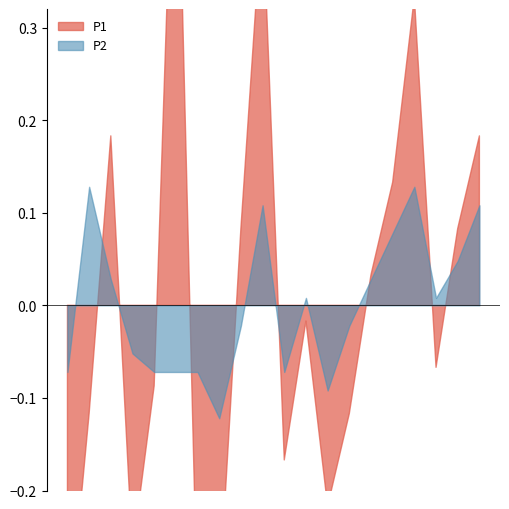

Which series changed the most between 00:46 and 02:16?

P1